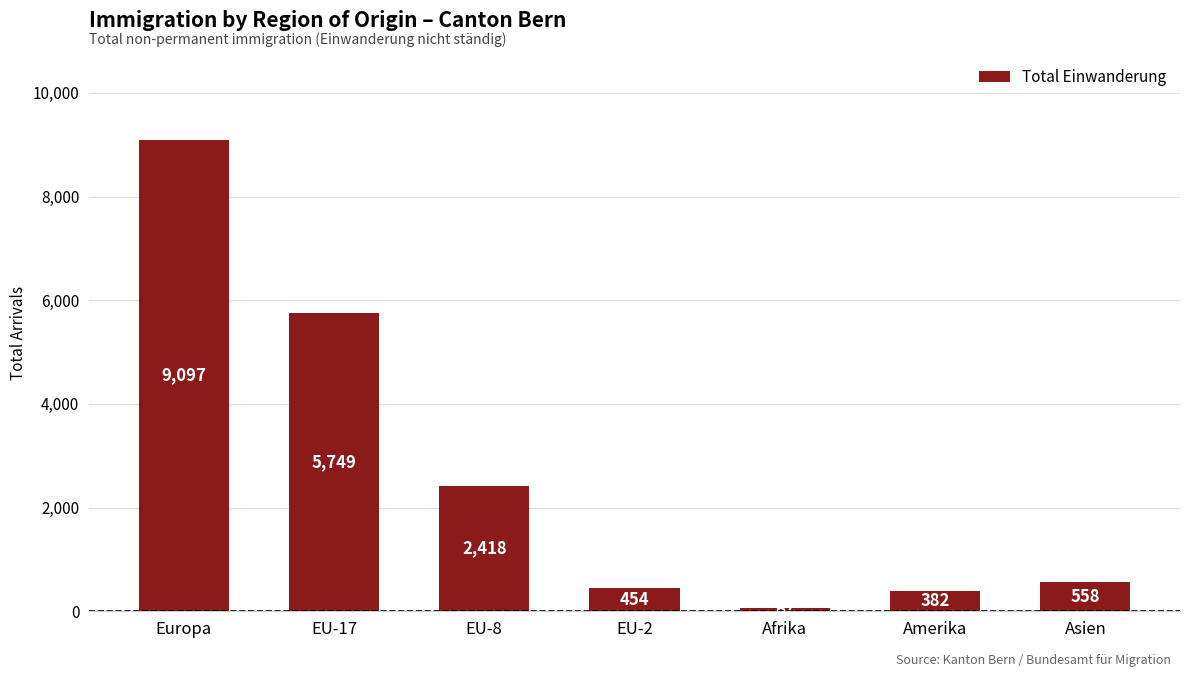

Reading left to right, list all the values displayed in this chart.

9097	5749	2418	454	67	382	558